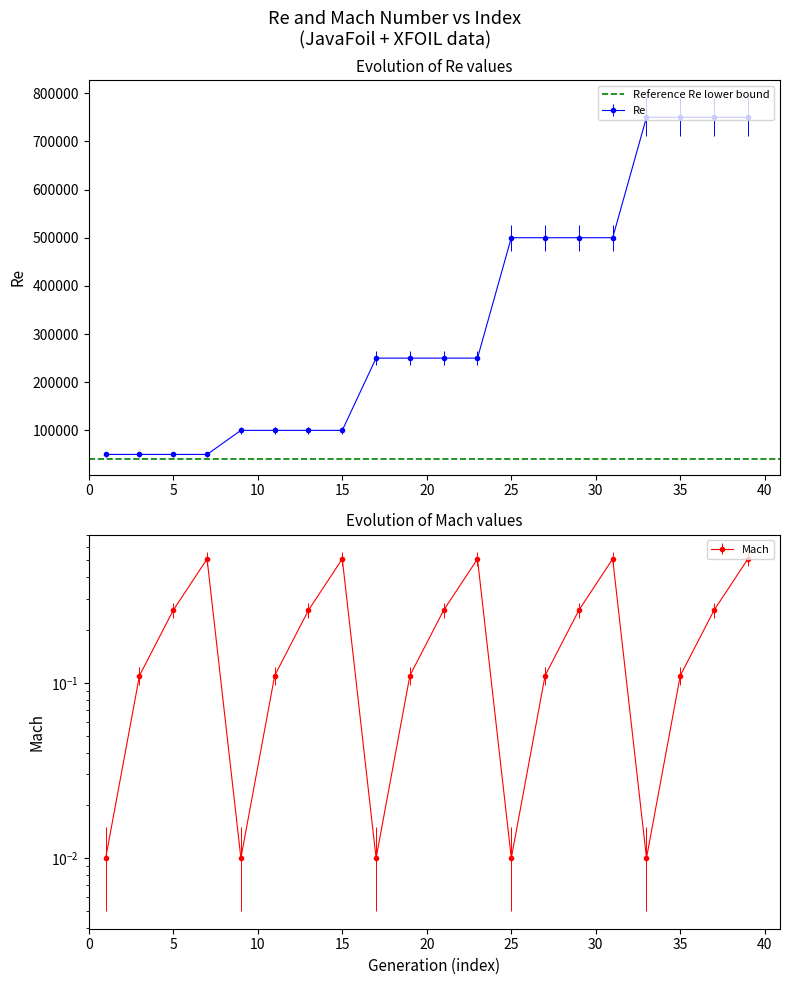

In Mach, how many points are lower than both neighbors (excluding endpoints)?

4